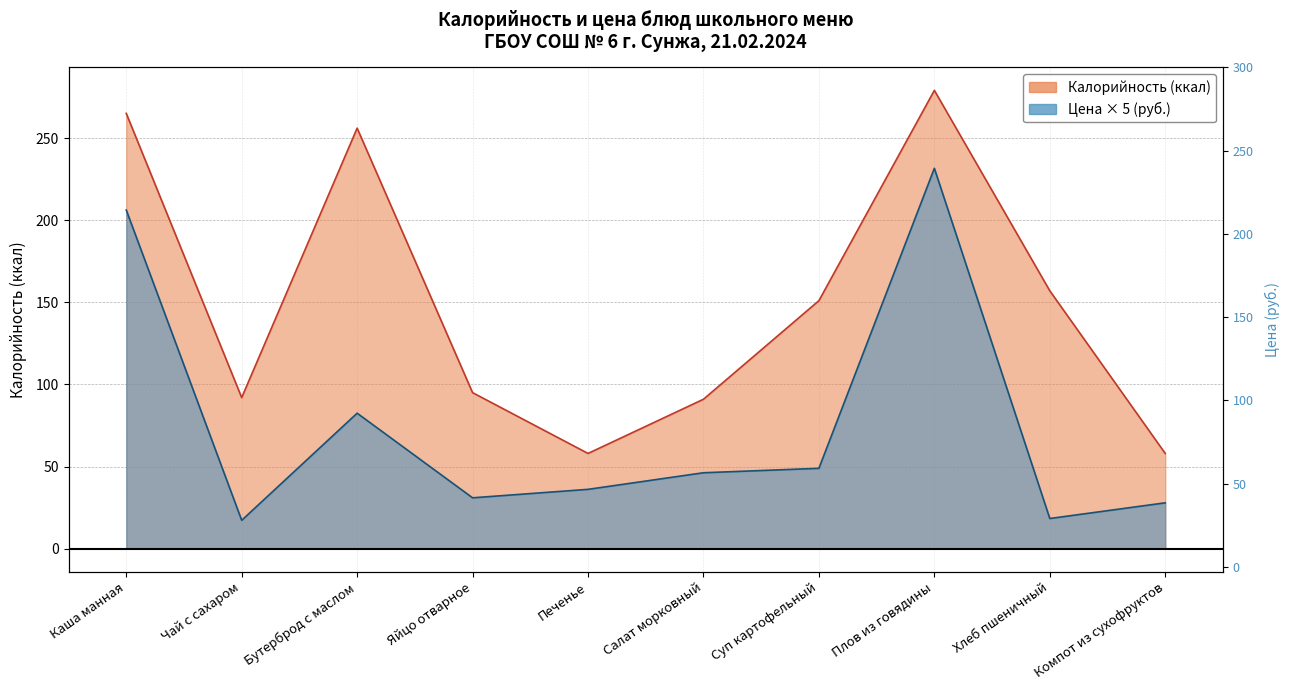

What is the label of the 5th point from the left?

Печенье